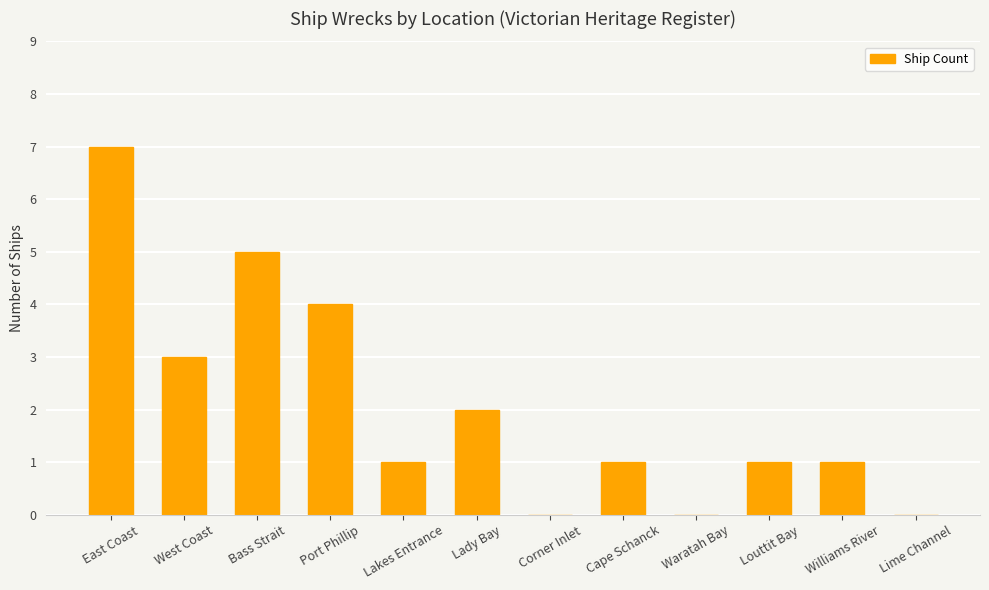

Reading left to right, what are all the values shown in this chart?

7	3	5	4	1	2	0	1	0	1	1	0